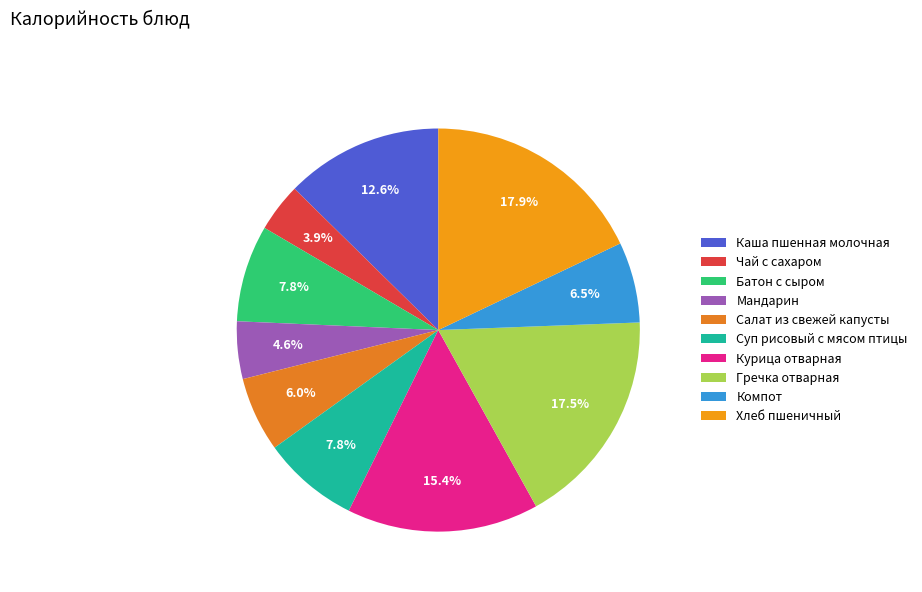

Combined, do Хлеб пшеничный and Курица отварная account for over 50%?

No